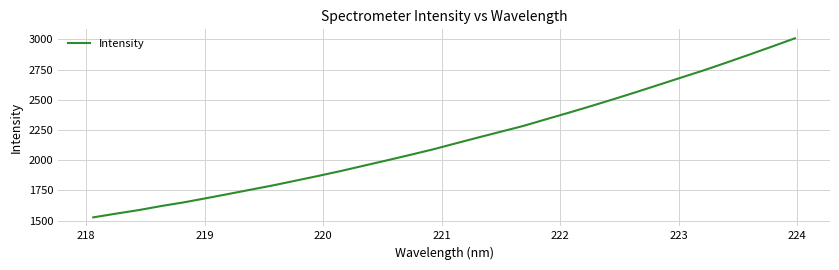

What is the minimum value shown in the chart?

1526.9